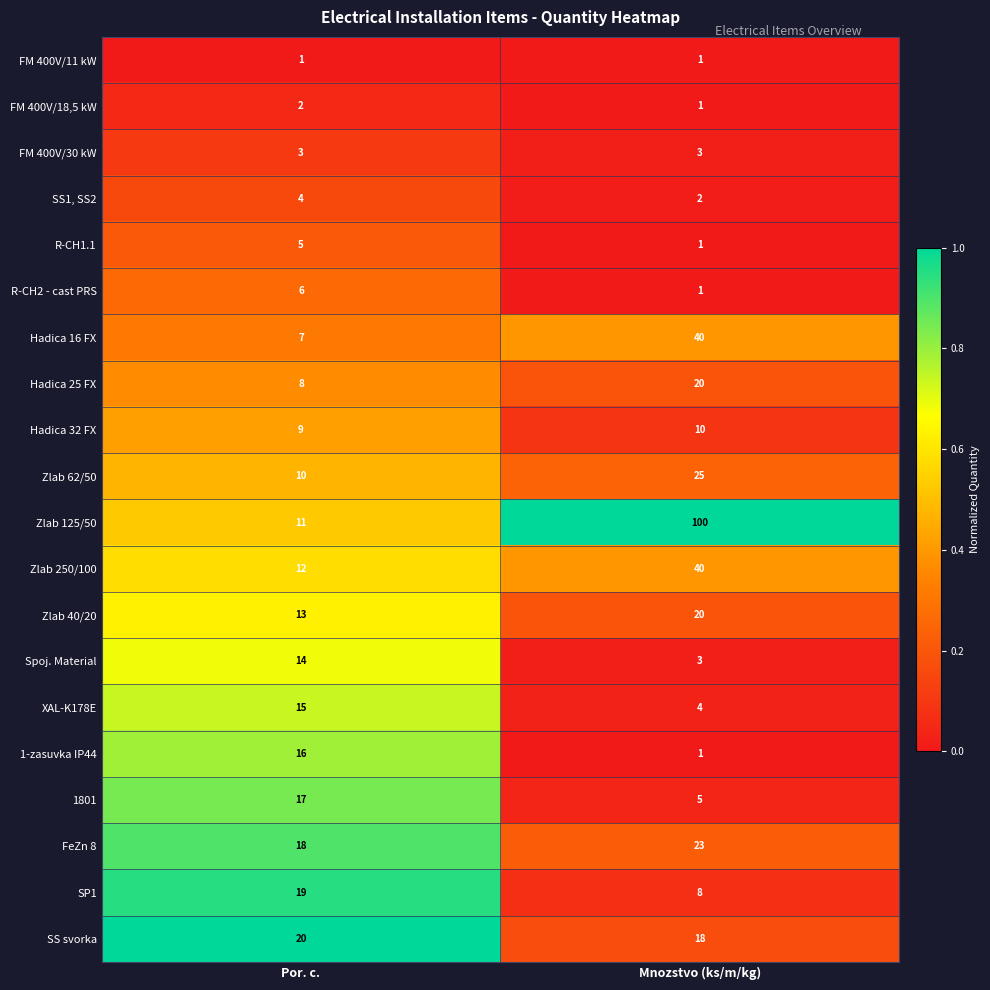

List the labels in order of SS1, SS2 value, smallest first.

Mnozstvo (ks/m/kg), Por. c.